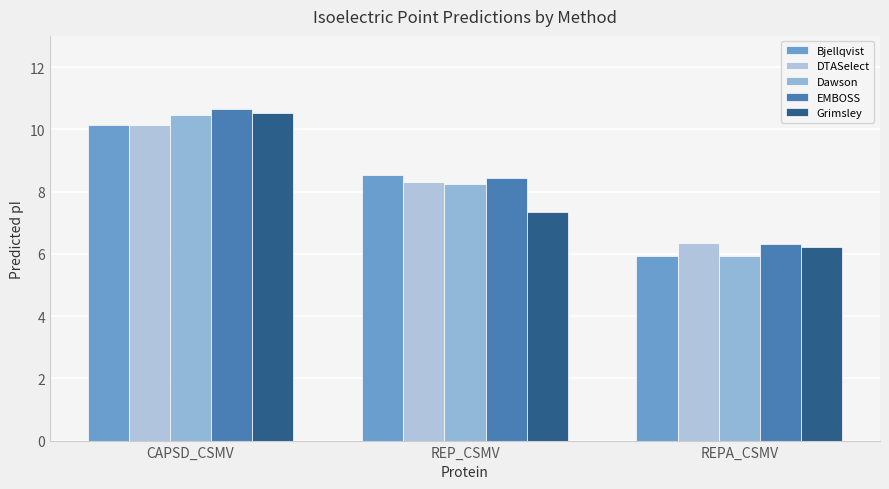

Count the number of categories in the chart.

3